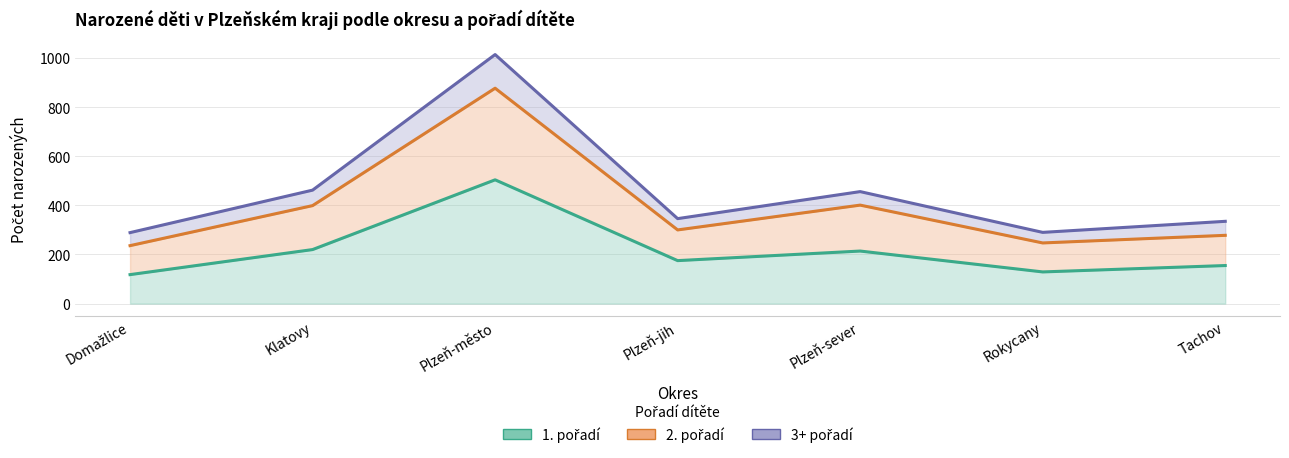

Does the chart have visible grid lines?

Yes